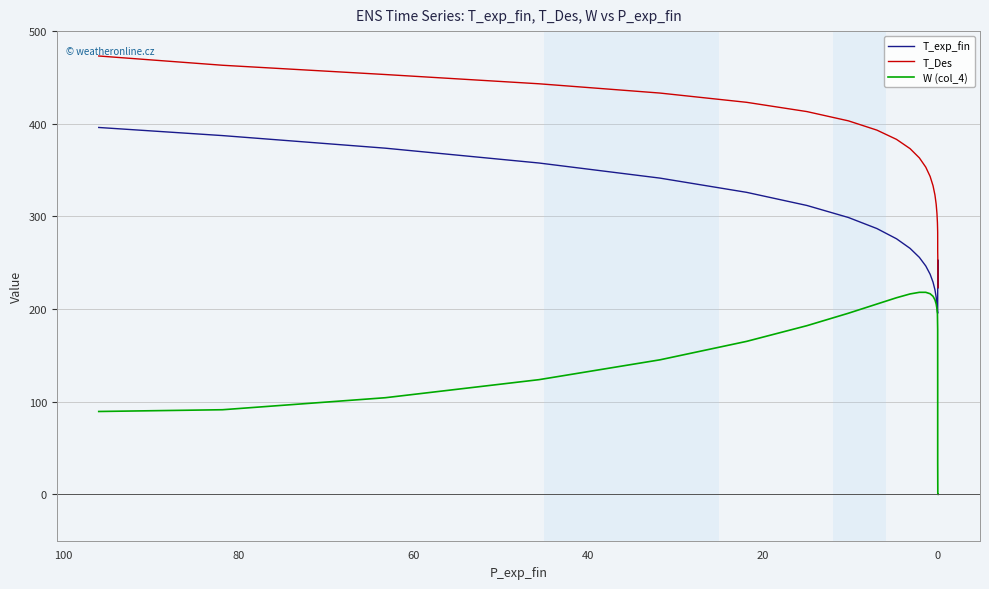

What is the average value of the W (col_4) series?

143.7